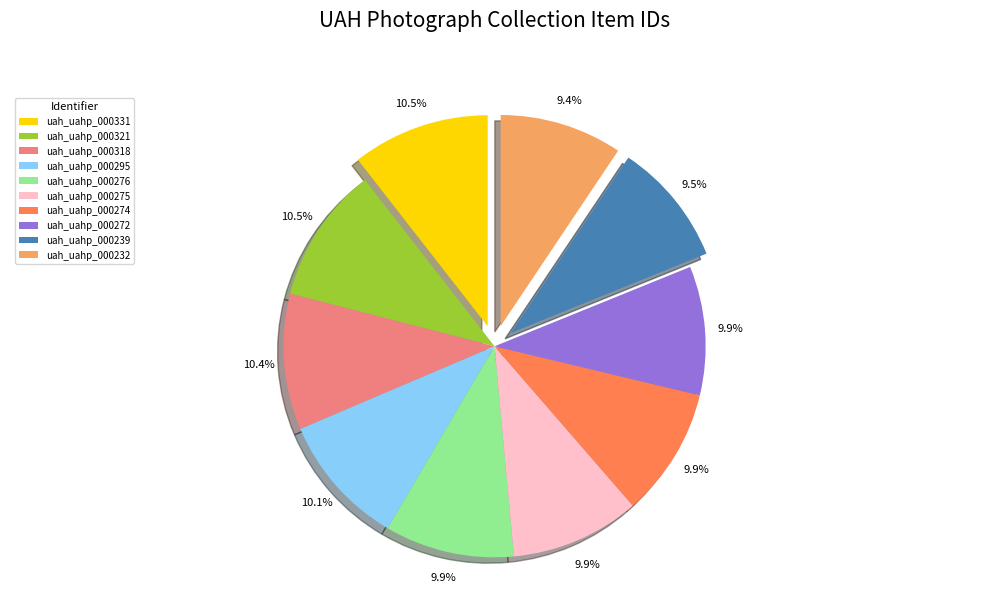

What is the ratio of the value at uah_uahp_000321 to the value at uah_uahp_000276?

1.1